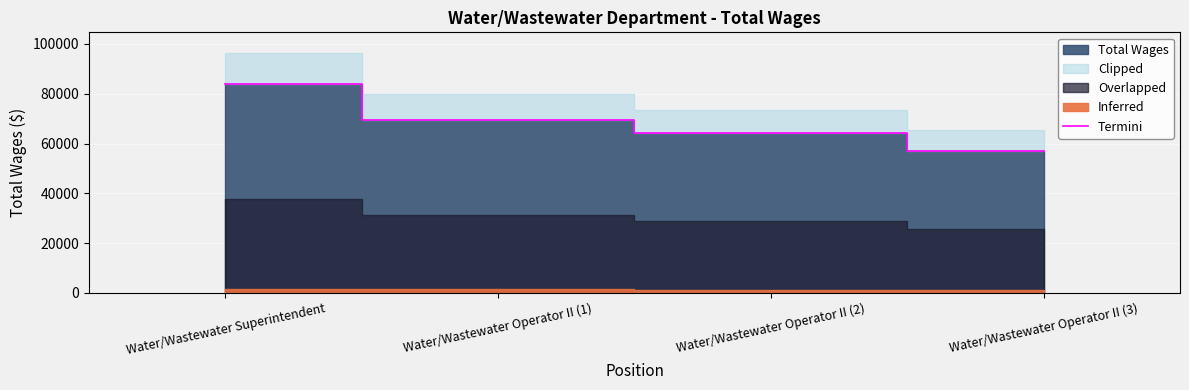

What is the difference between the values at Water/Wastewater Operator II (3) and Water/Wastewater Superintendent?

26735